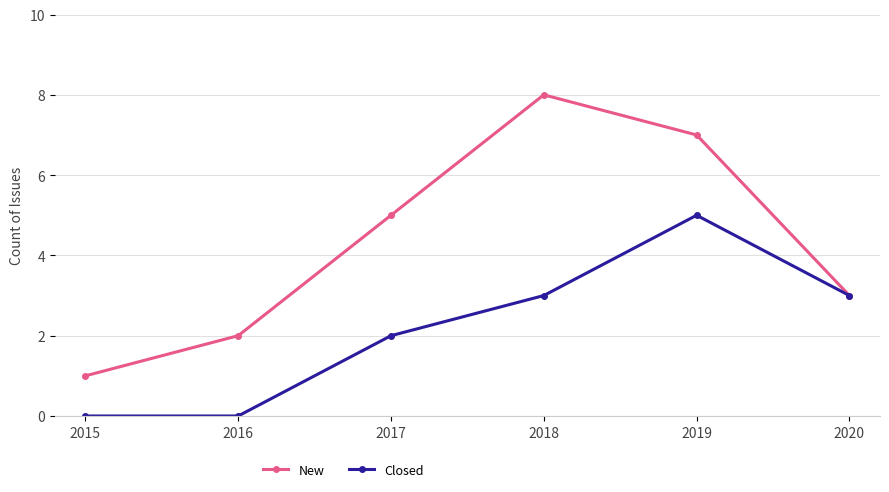

What is the maximum value for Closed?

5